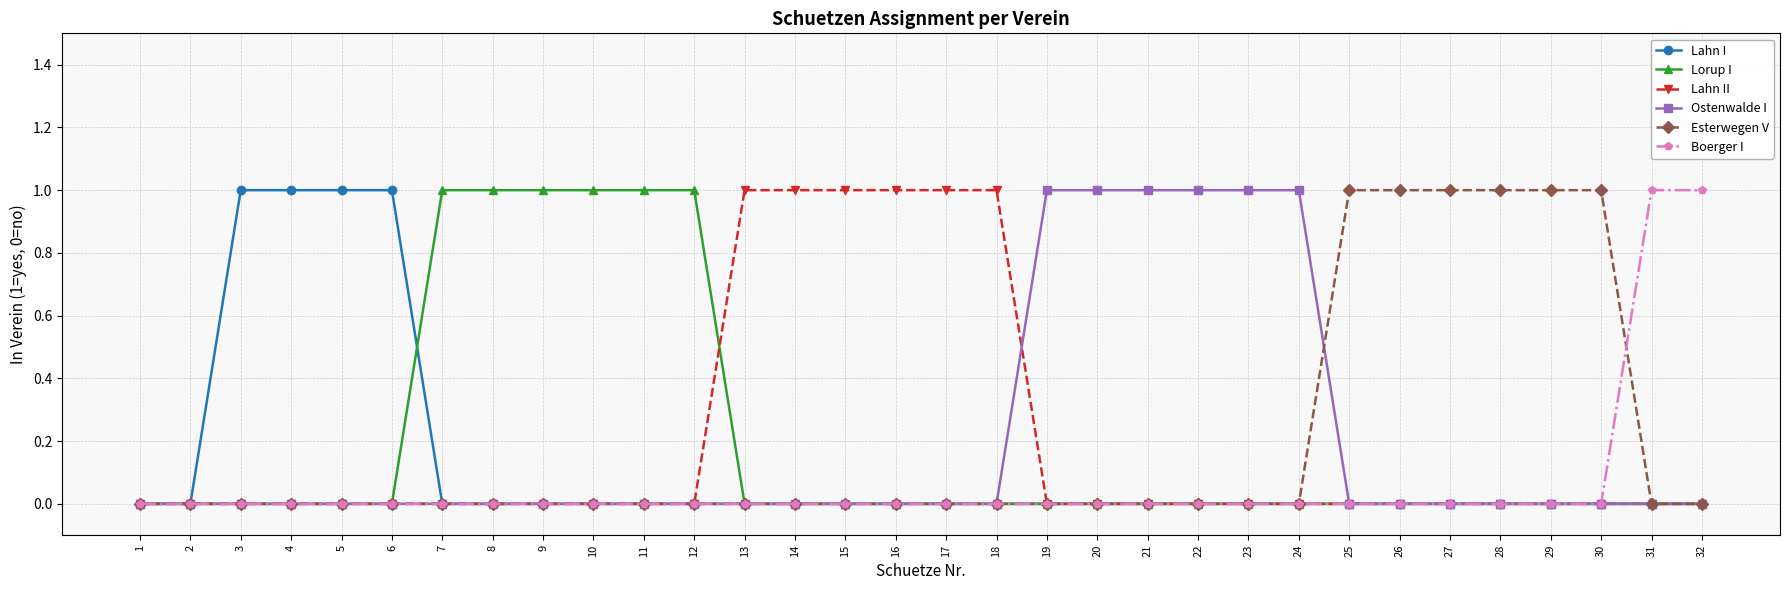

Is it true that Lorup I equals 1 at 25?

False